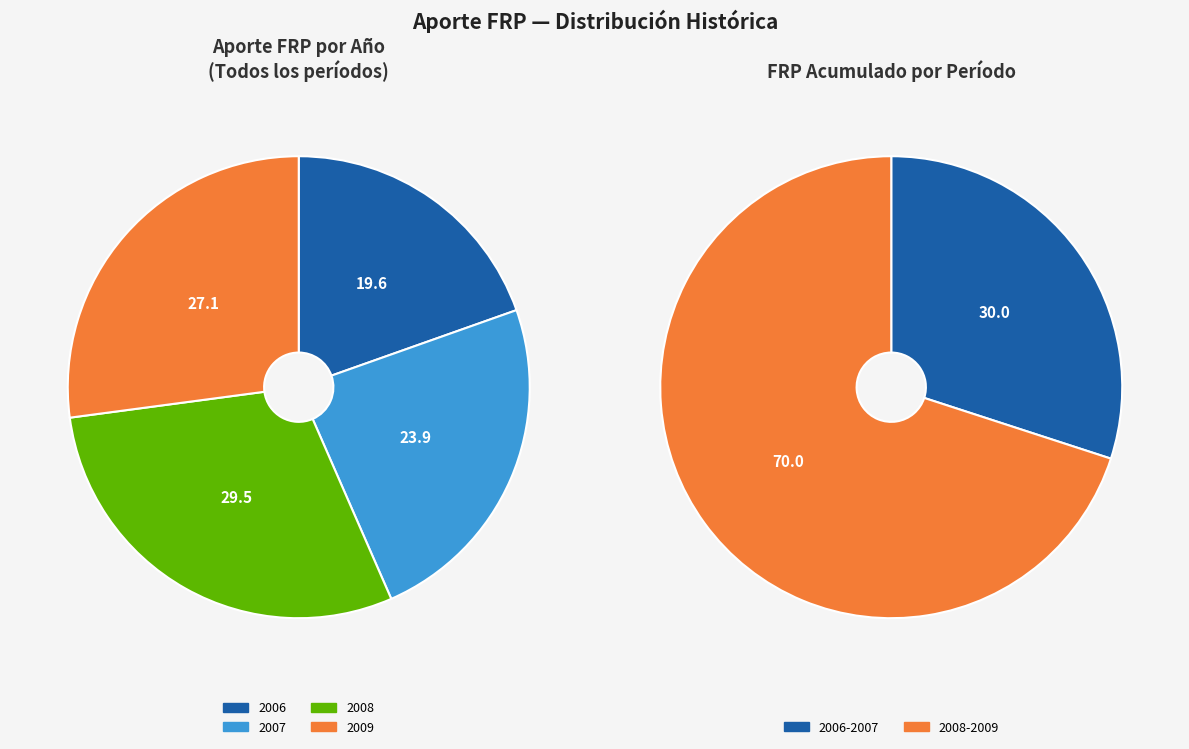

Does 2006 represent more than half of the total?

No